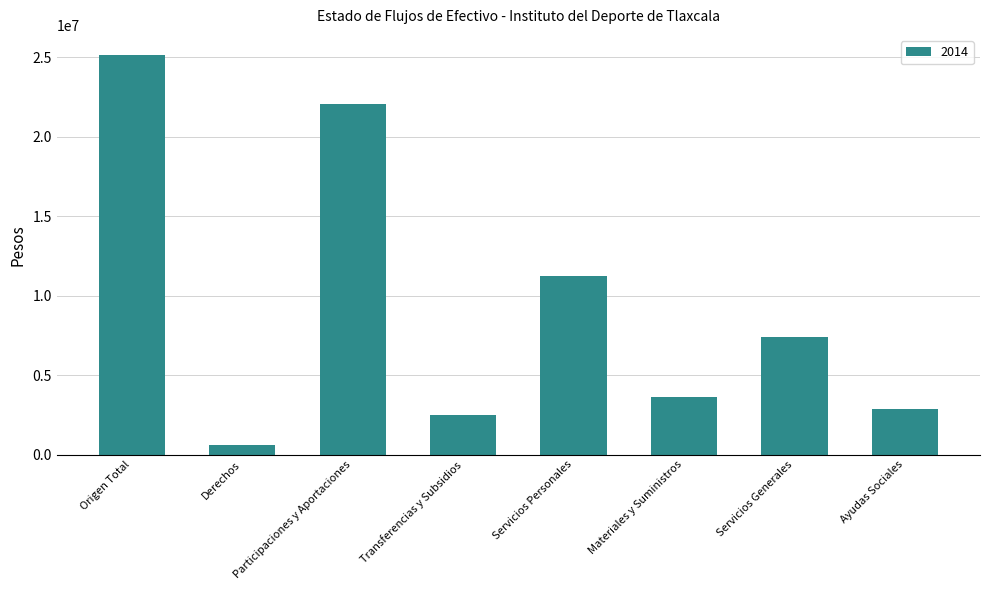

Reading left to right, transcribe all the data shown in this chart.

25150971	590145	22059649	2501177	11235931	3609557	7388077	2862012